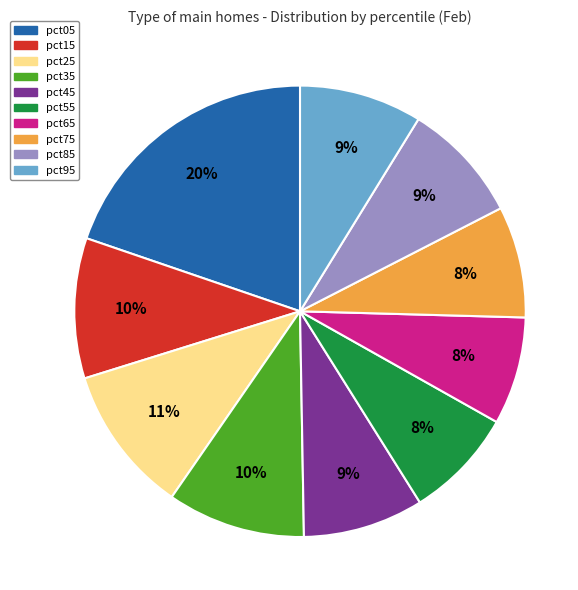

What is the ratio of the value at pct75 to the value at pct05?

0.4